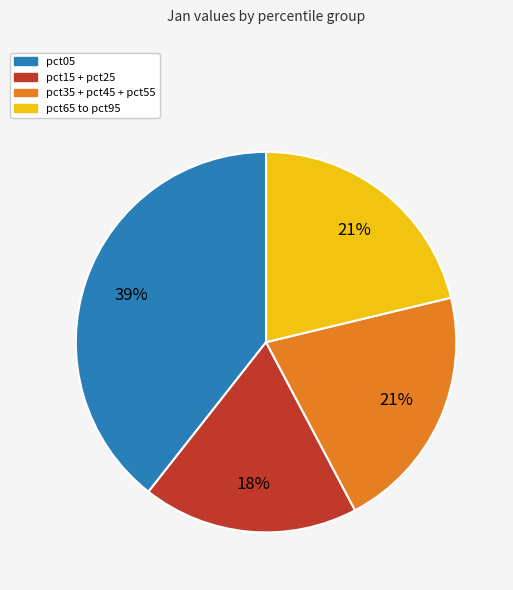

How many segments does this pie chart have?

4